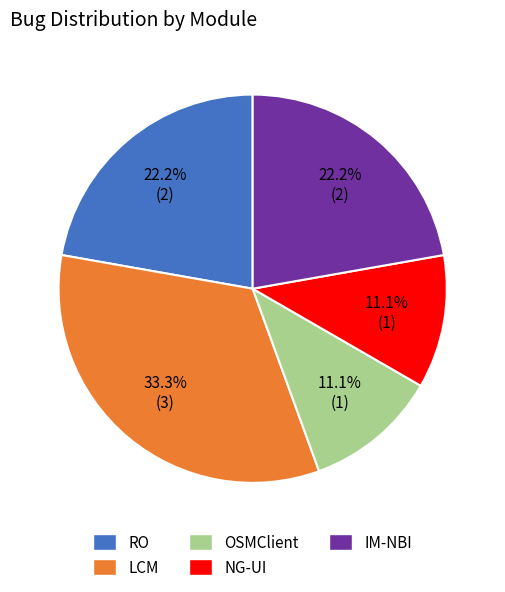

What percentage is the NG-UI slice, to the nearest percent?

11%